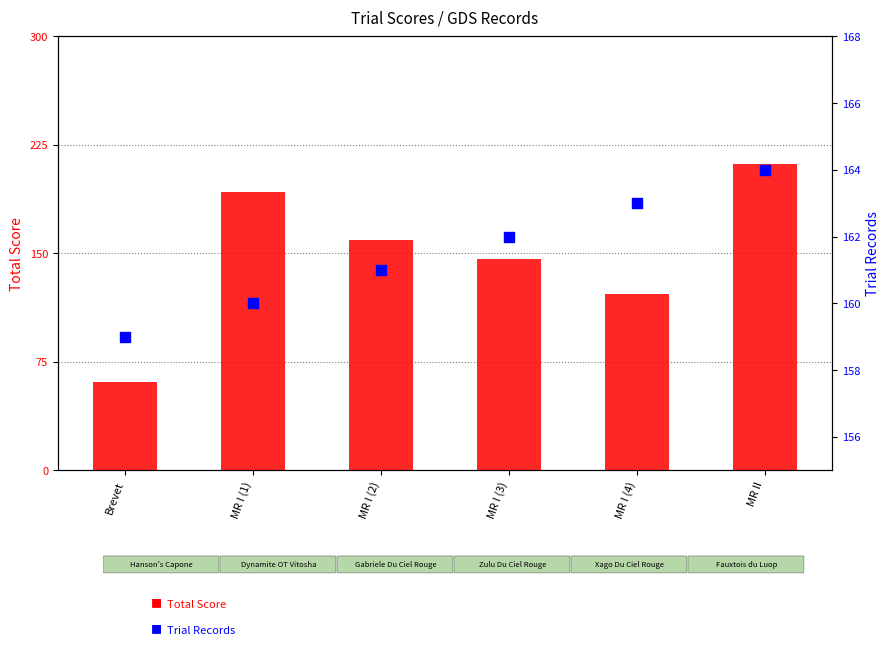

What are all the series names shown in the legend?

Total Score, Trial Records